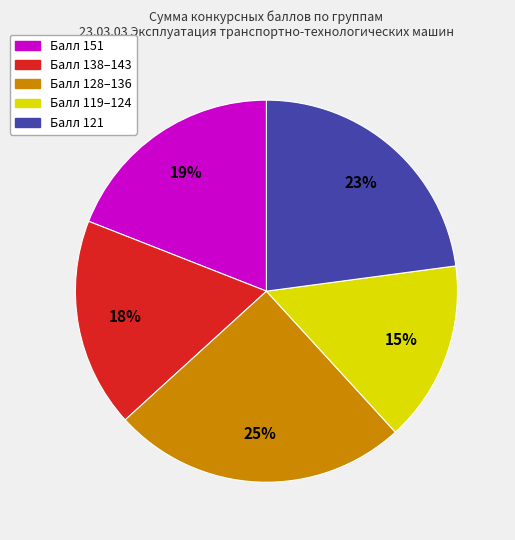

Is the sum of Балл 151 and Балл 119–124 greater than half?

No